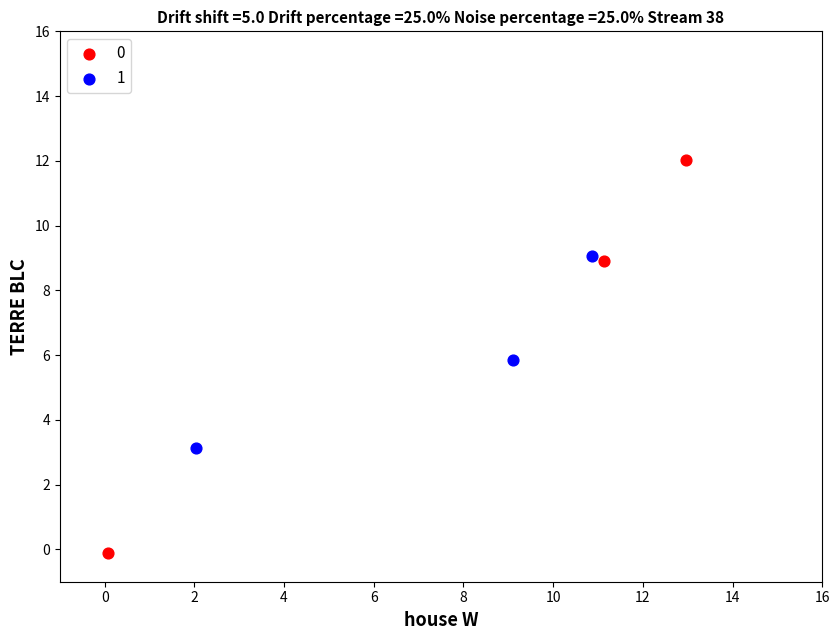

Which series reaches the maximum Y coordinate?

0